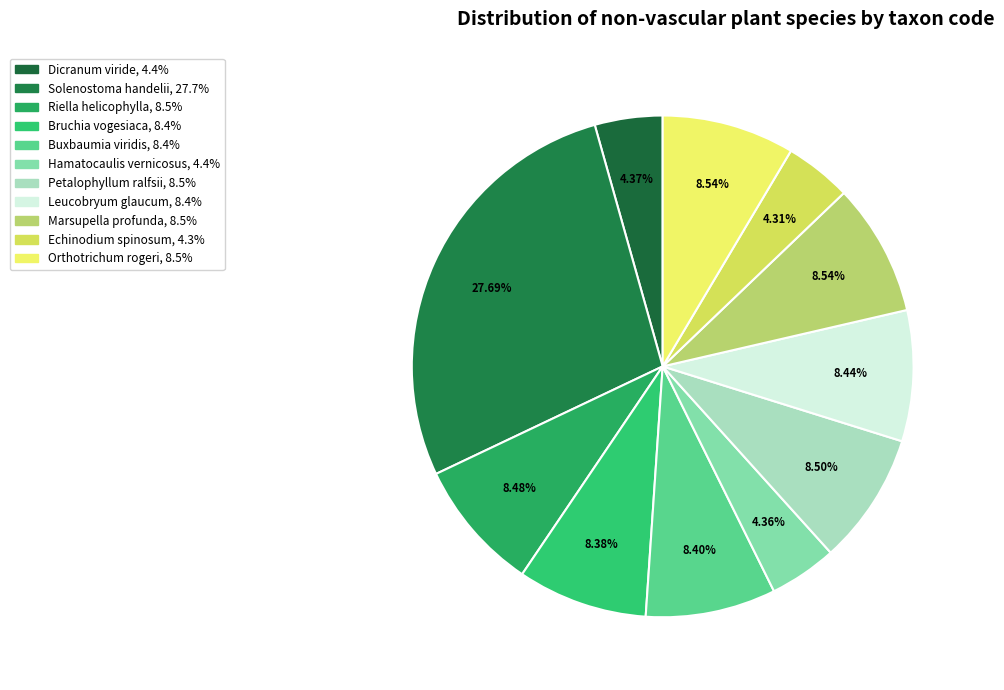

True or false: Echinodium spinosum accounts for 4% of the total.

True